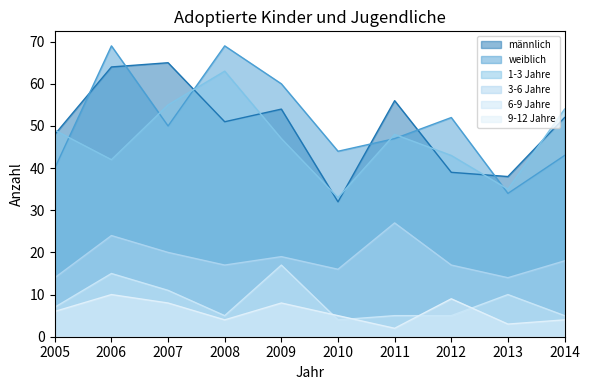

True or false: 3-6 Jahre and 1-3 Jahre cross at least once.

False